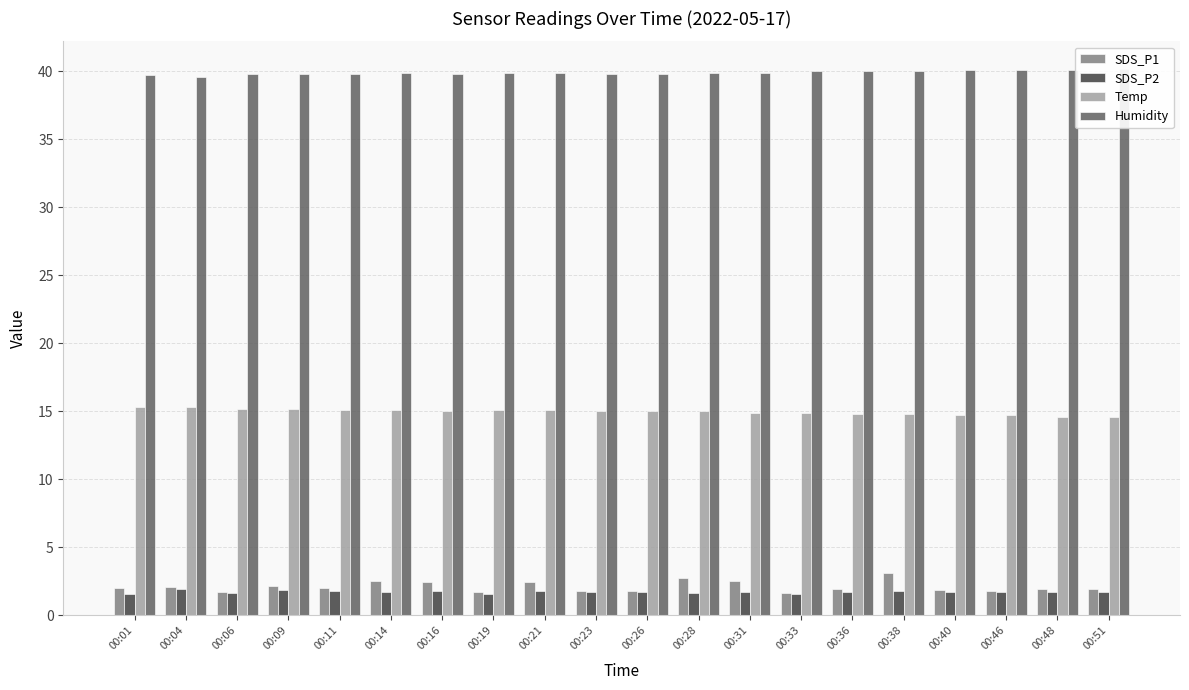

Between 00:09 and 00:33, which is larger?

00:09